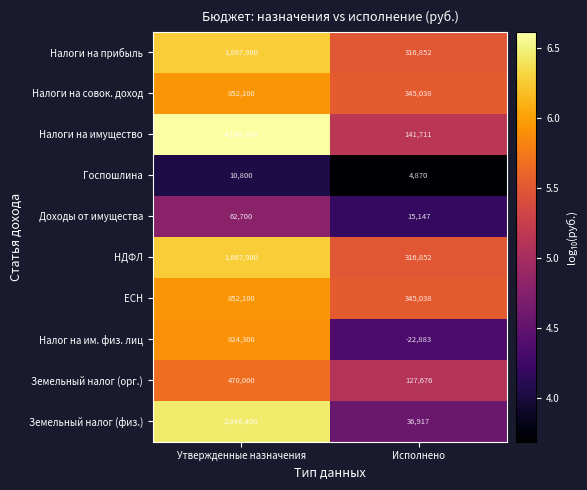

What is the total value across all series at Утвержденные назначения?

13794900